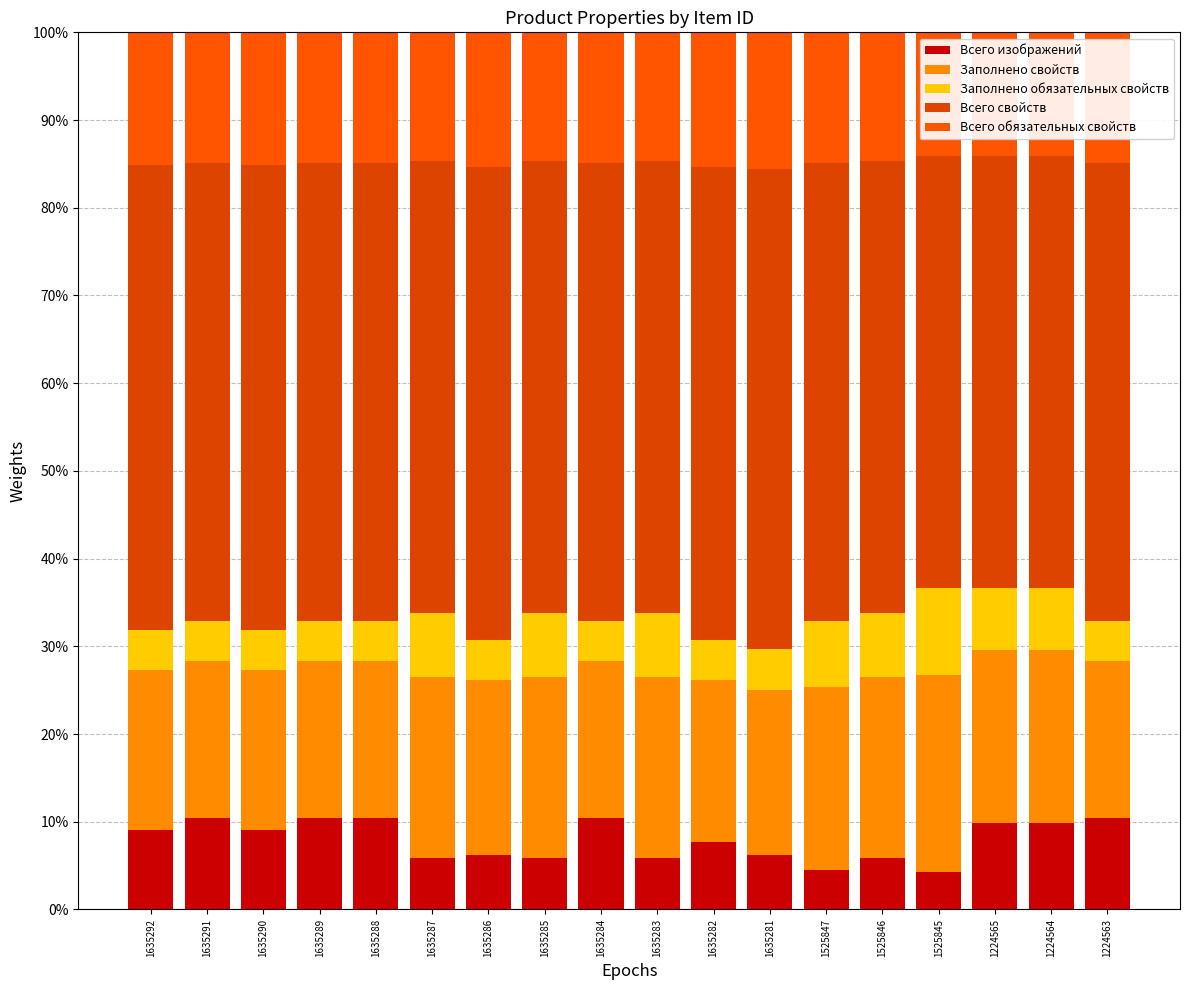

Which series has the largest total across all categories?

Всего свойств